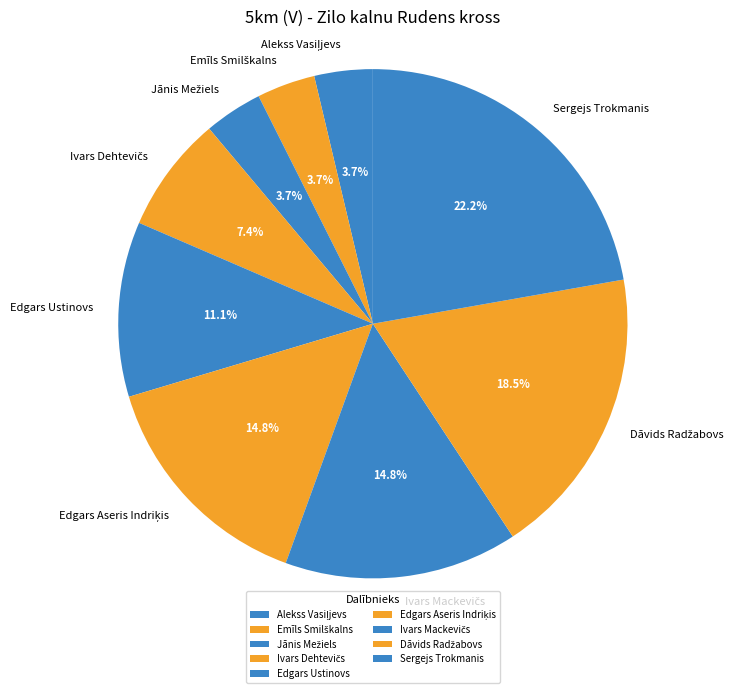

Which slice is the largest?

Sergejs Trokmanis